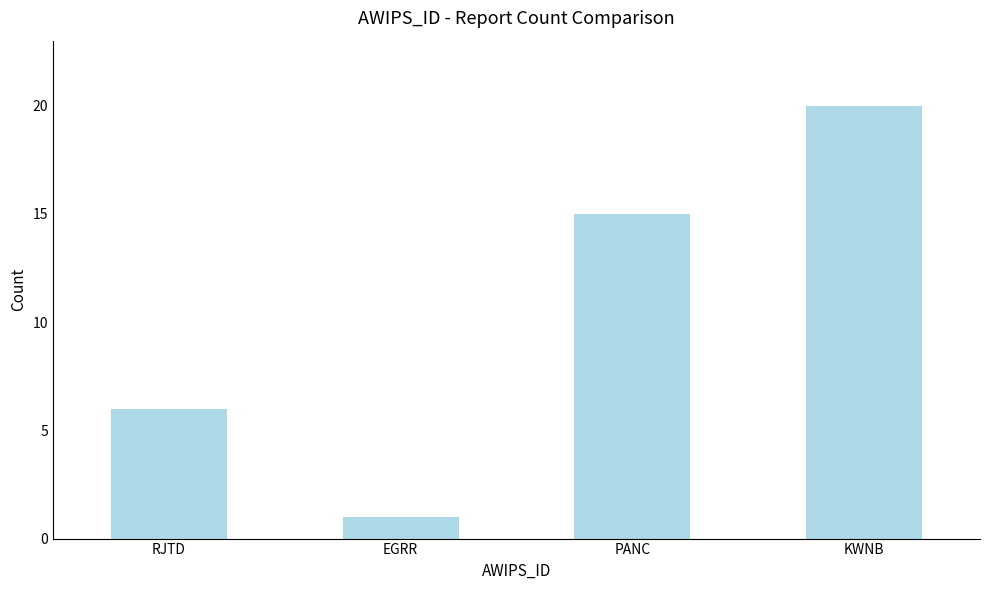

Are the bars horizontal?

No